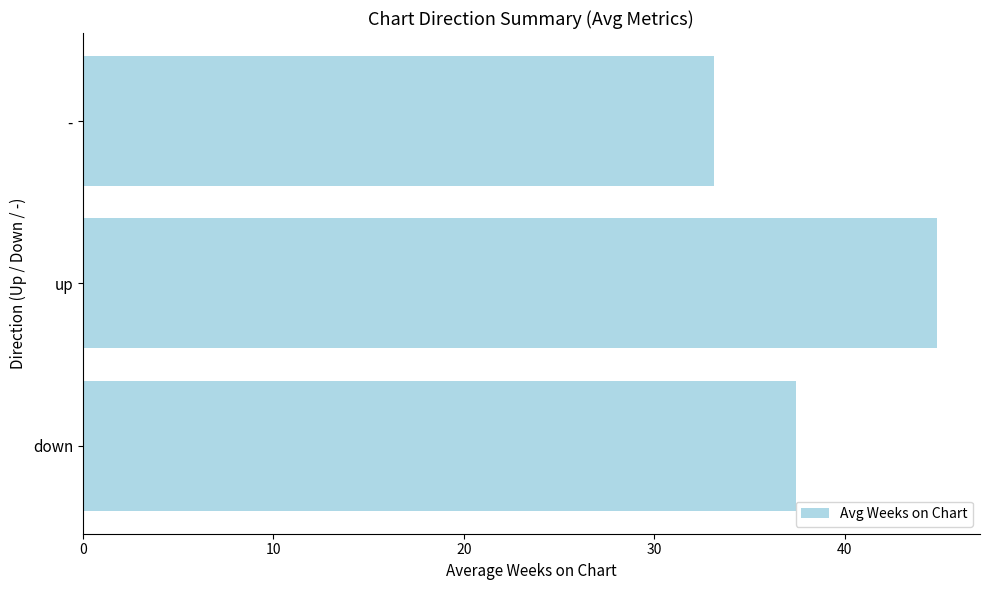

Read the value at down.

37.4